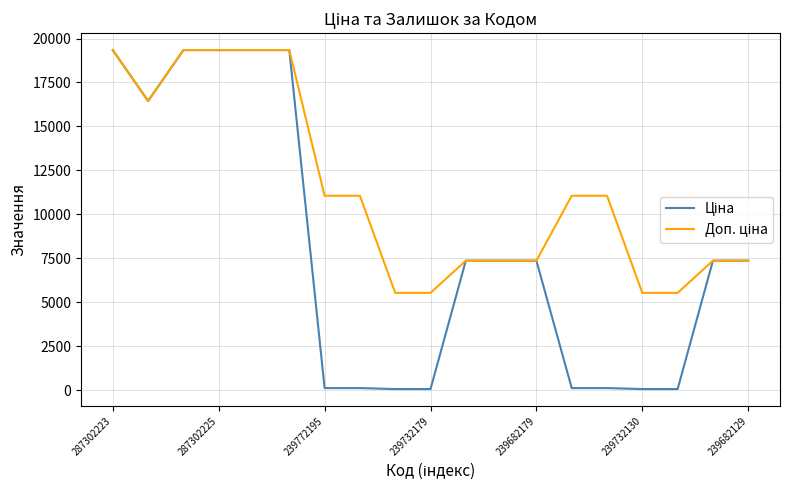

What is the greatest value displayed?

19343.1